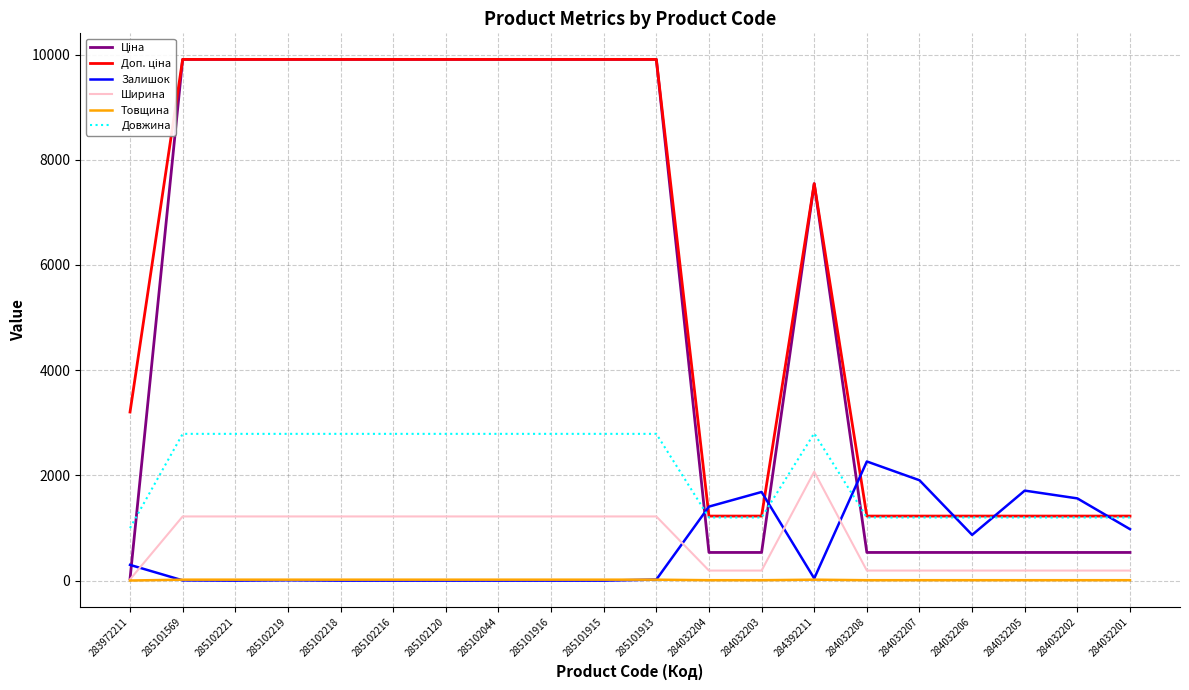

The Товщина series shows 18.0 at 285102218. True or false?

True